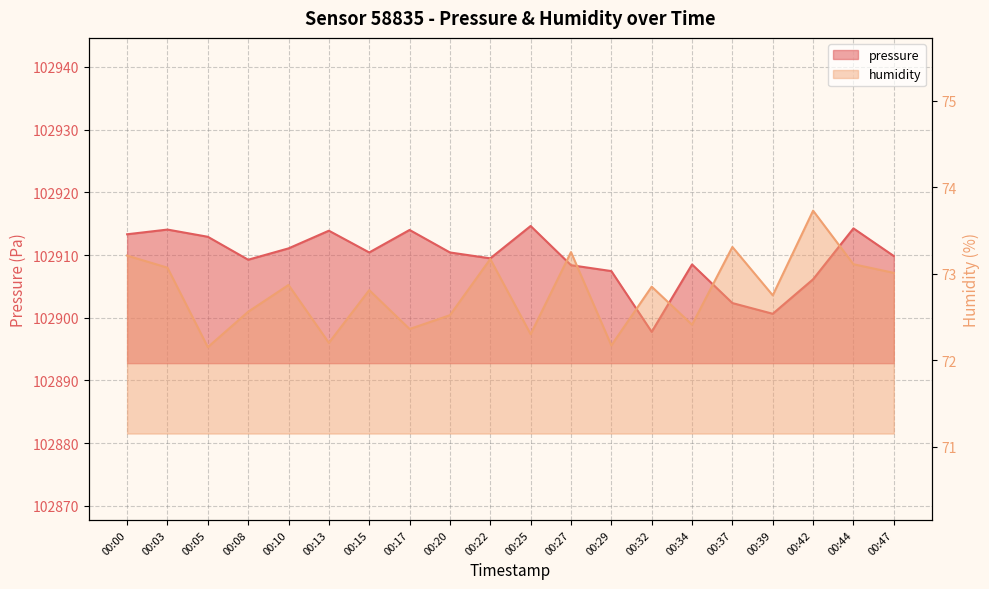

At which category does pressure reach its first local valley?

00:08